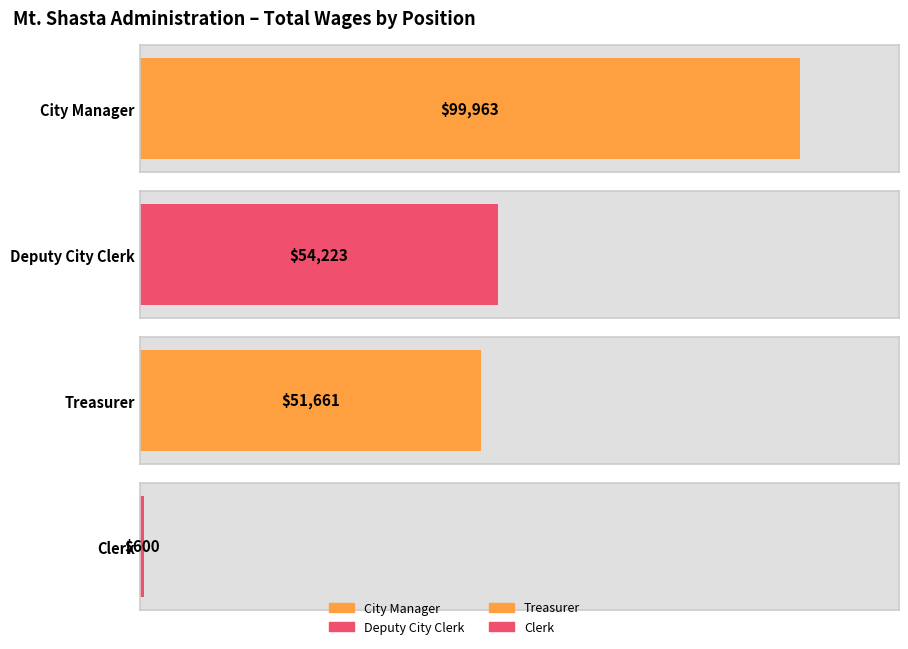

What is the value of the 4th bar from the left?

600